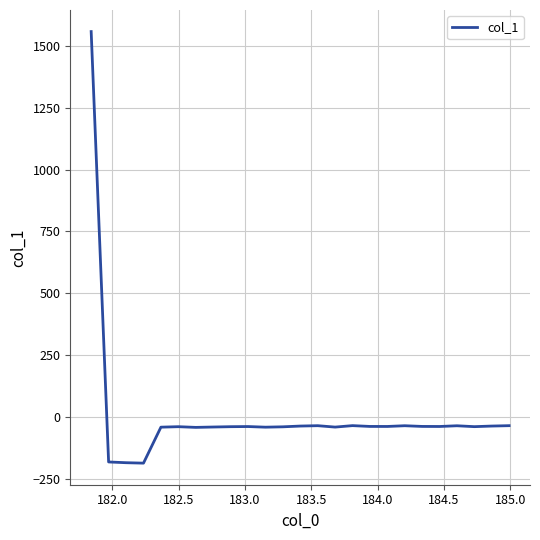

What is the difference between the maximum and minimum values?

1745.3